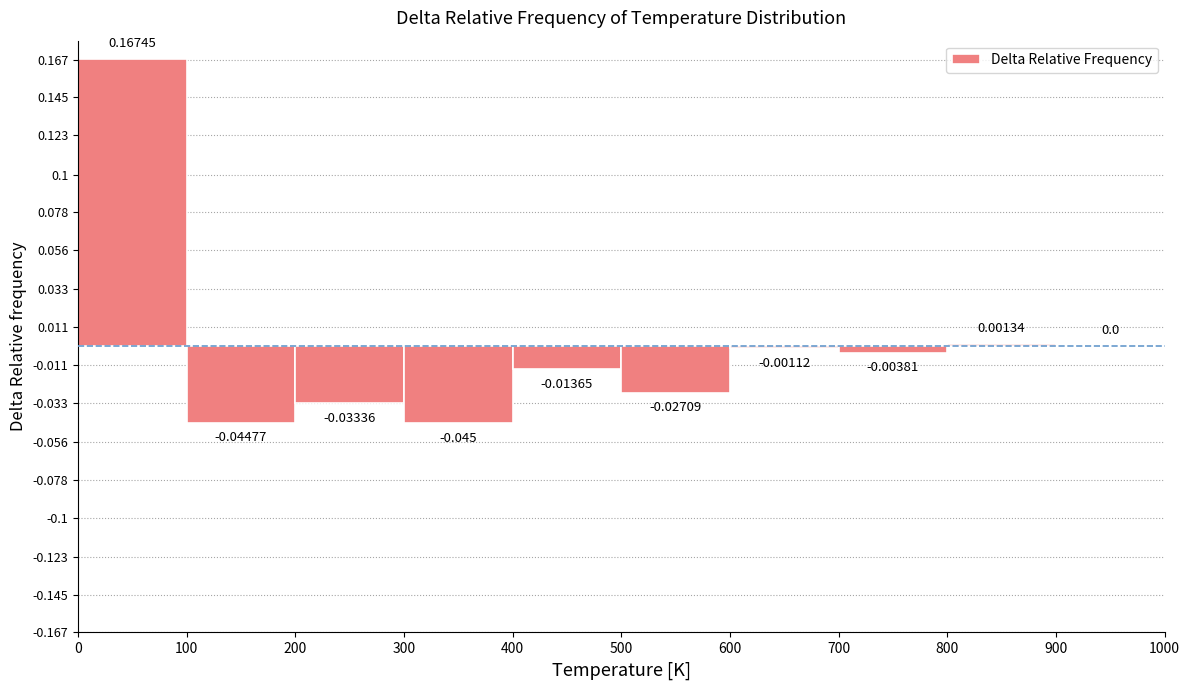

Reading left to right, list every bar in this chart as the range it spans on the x-axis followed by its height.

0 to 100: 0.16745
100 to 200: -0.04477
200 to 300: -0.03336
300 to 400: -0.04500
400 to 500: -0.01365
500 to 600: -0.02709
600 to 700: -0.00112
700 to 800: -0.00381
800 to 900: 0.00134
900 to 1000: 0.00000